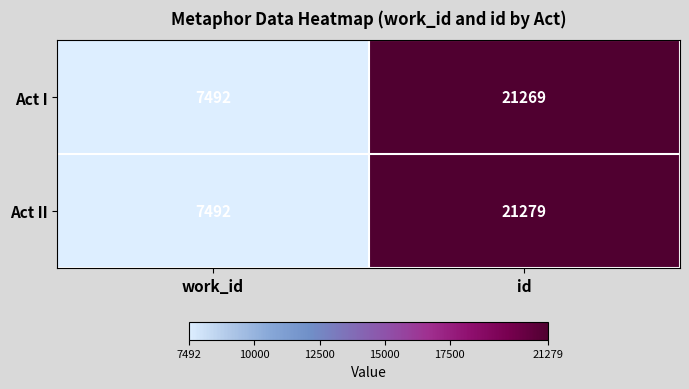

What is the difference between the maximum and minimum values in the Act I series?

13777